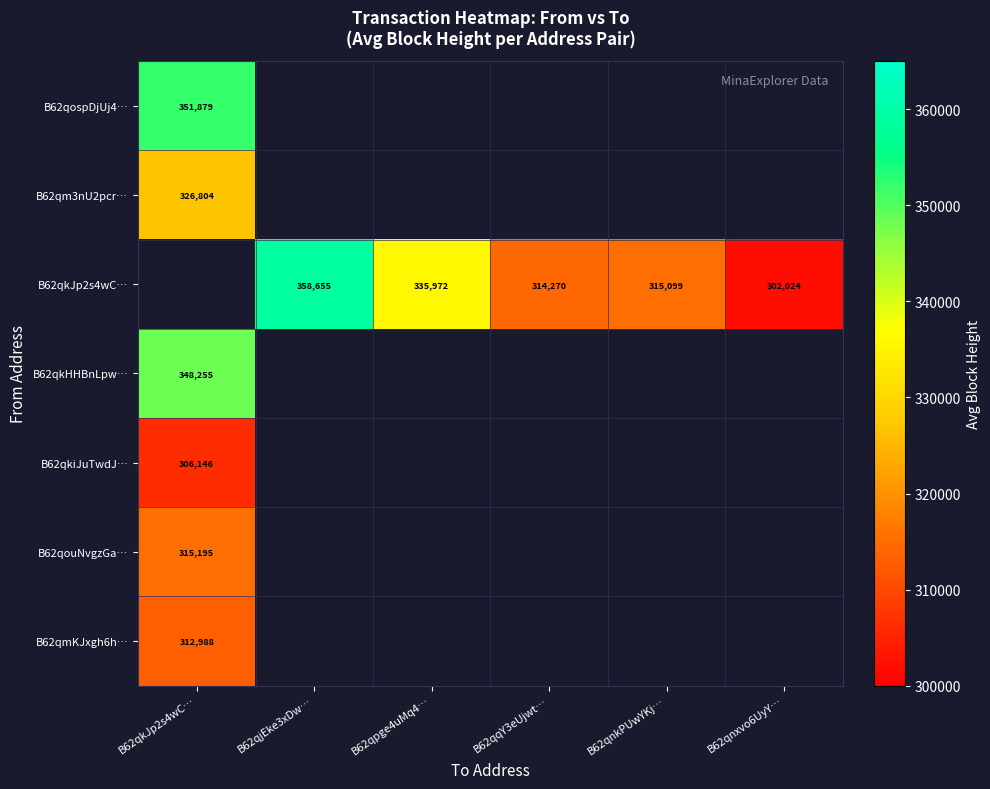

True or false: B62qkiJuTwdJ… has a value of 178900.9 at B62qkJp2s4wC….

False